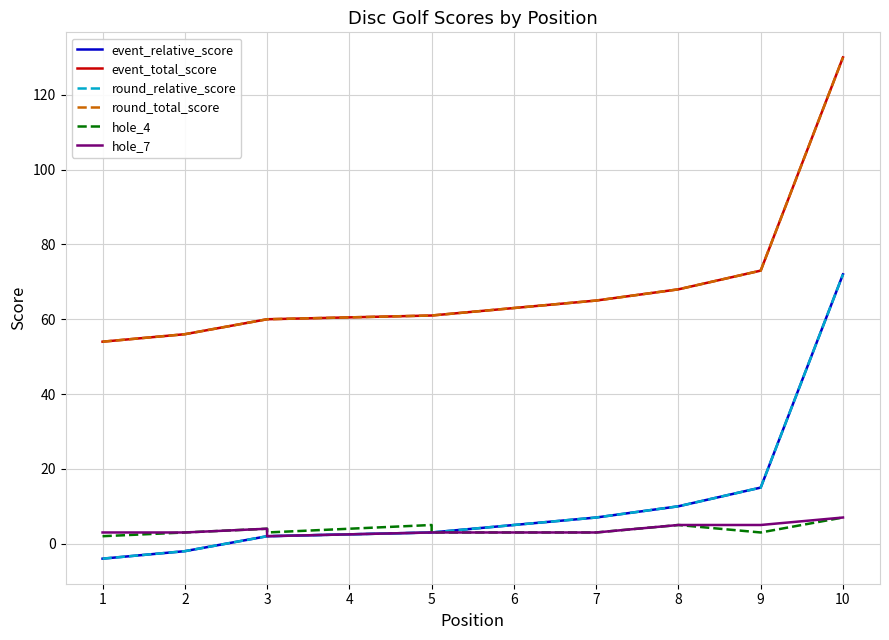

True or false: hole_7 and round_relative_score intersect in this chart.

False